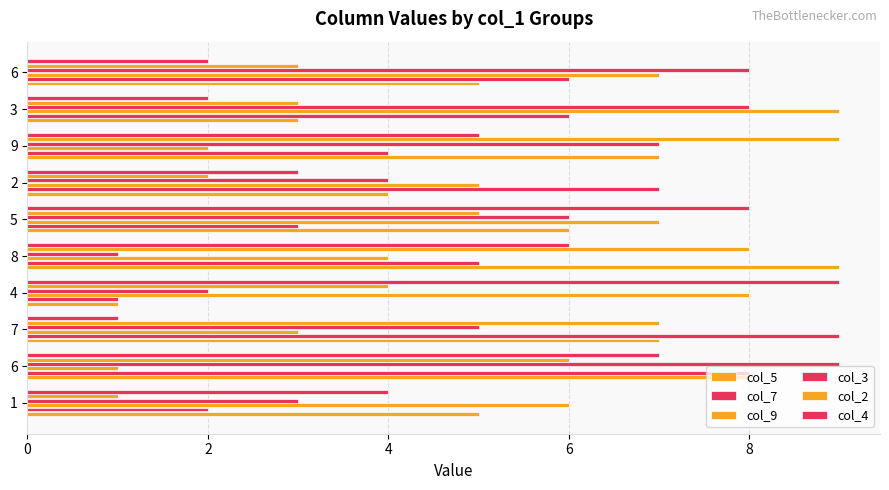

How many data points in col_9 are less than 6?

5